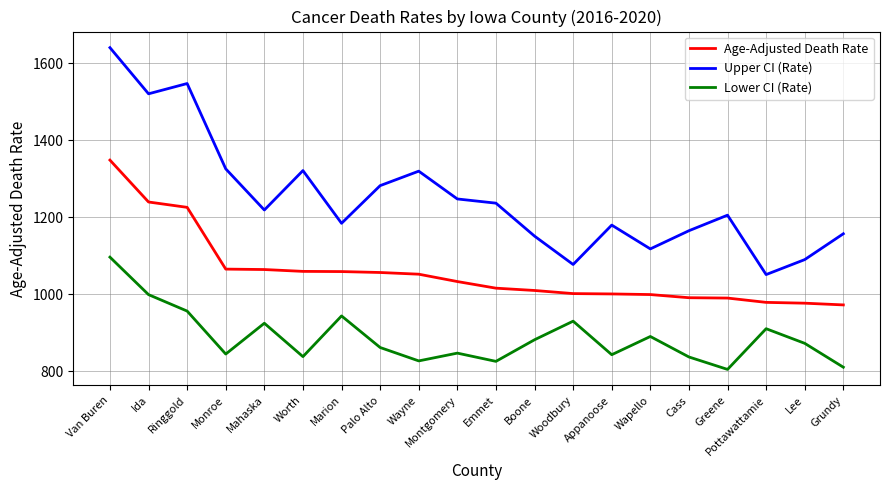

What position from the right is Cass?

5